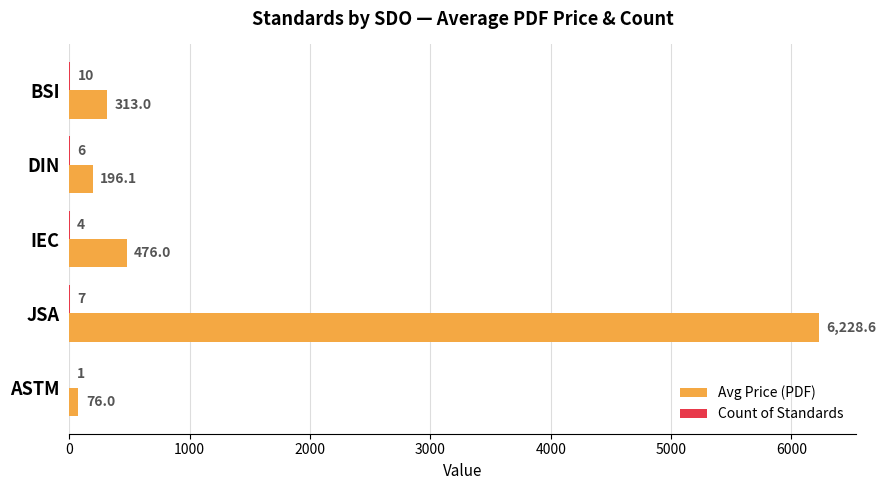

Which series has the largest total across all categories?

Avg Price (PDF)